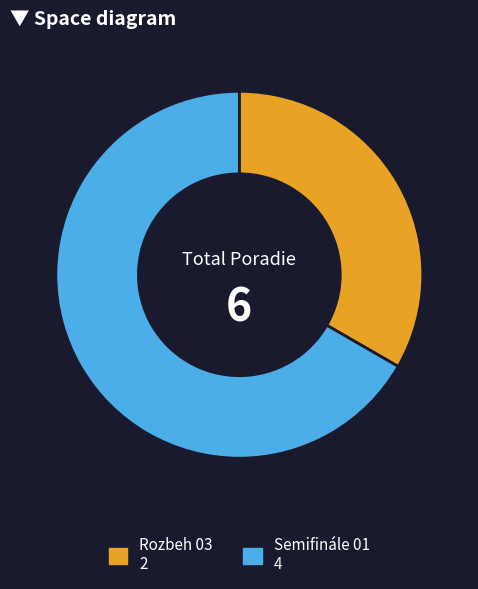

Between Semifinále 01 and Rozbeh 03, which is larger?

Semifinále 01